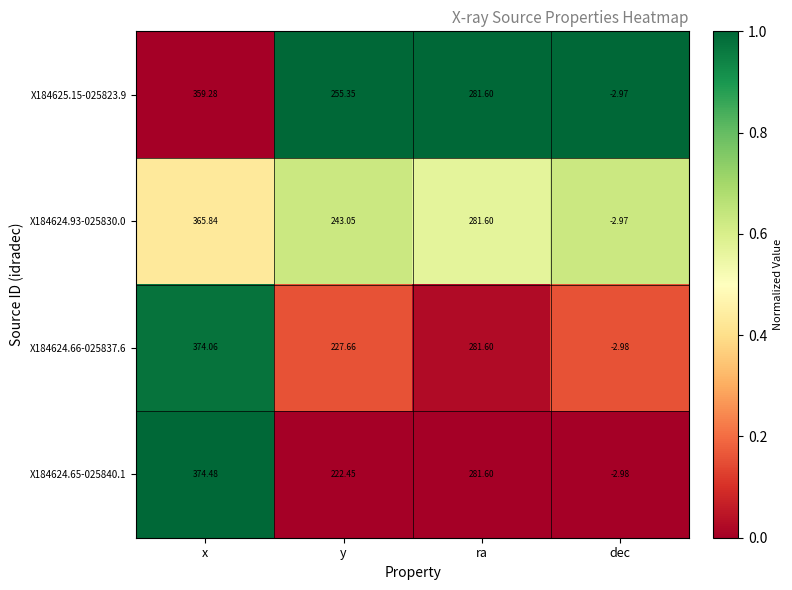

Which category has the lowest value in the X184625.15-025823.9 series?

dec